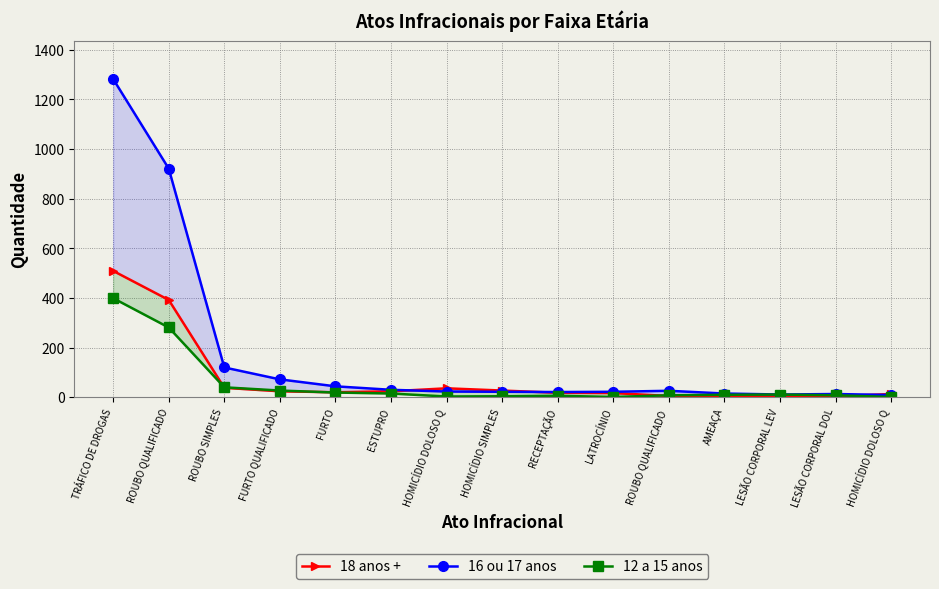

Where does the 12 a 15 anos series first go above 10?

TRÁFICO DE DROGAS